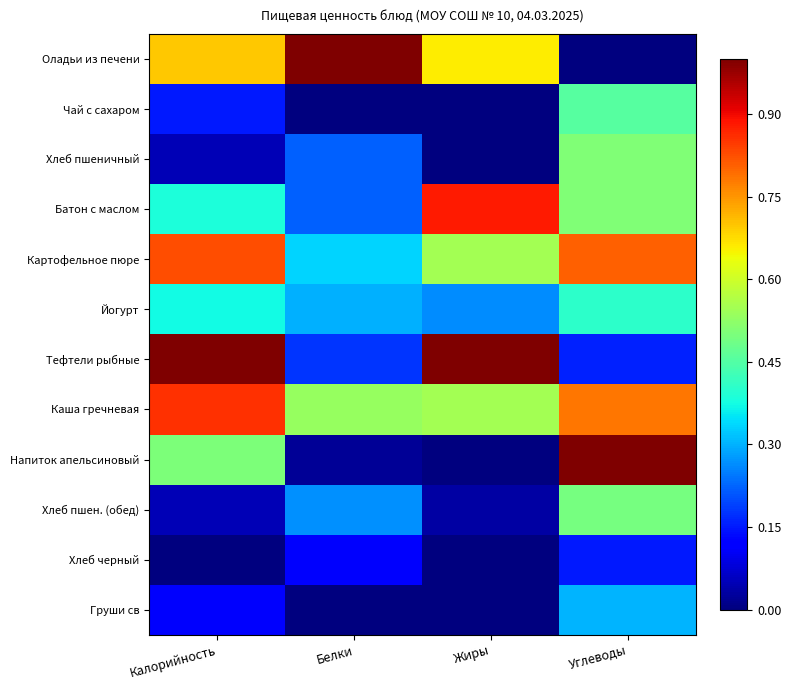

Reading left to right, what are all the values shown in this chart?

Оладьи из печени: Калорийность=0.7	Белки=1.0	Жиры=0.7	Углеводы=0.0
Чай с сахаром: Калорийность=0.1	Белки=0.0	Жиры=0.0	Углеводы=0.5
Хлеб пшеничный: Калорийность=0.0	Белки=0.2	Жиры=0.0	Углеводы=0.5
Батон с маслом: Калорийность=0.4	Белки=0.2	Жиры=0.9	Углеводы=0.5
Картофельное пюре: Калорийность=0.8	Белки=0.3	Жиры=0.5	Углеводы=0.8
Йогурт: Калорийность=0.4	Белки=0.3	Жиры=0.3	Углеводы=0.4
Тефтели рыбные: Калорийность=1.0	Белки=0.2	Жиры=1.0	Углеводы=0.2
Каша гречневая: Калорийность=0.9	Белки=0.5	Жиры=0.5	Углеводы=0.8
Напиток апельсиновый: Калорийность=0.5	Белки=0.0	Жиры=0.0	Углеводы=1.0
Хлеб пшен. (обед): Калорийность=0.0	Белки=0.3	Жиры=0.0	Углеводы=0.5
Хлеб черный: Калорийность=0.0	Белки=0.1	Жиры=0.0	Углеводы=0.2
Груши св: Калорийность=0.1	Белки=0.0	Жиры=0.0	Углеводы=0.3